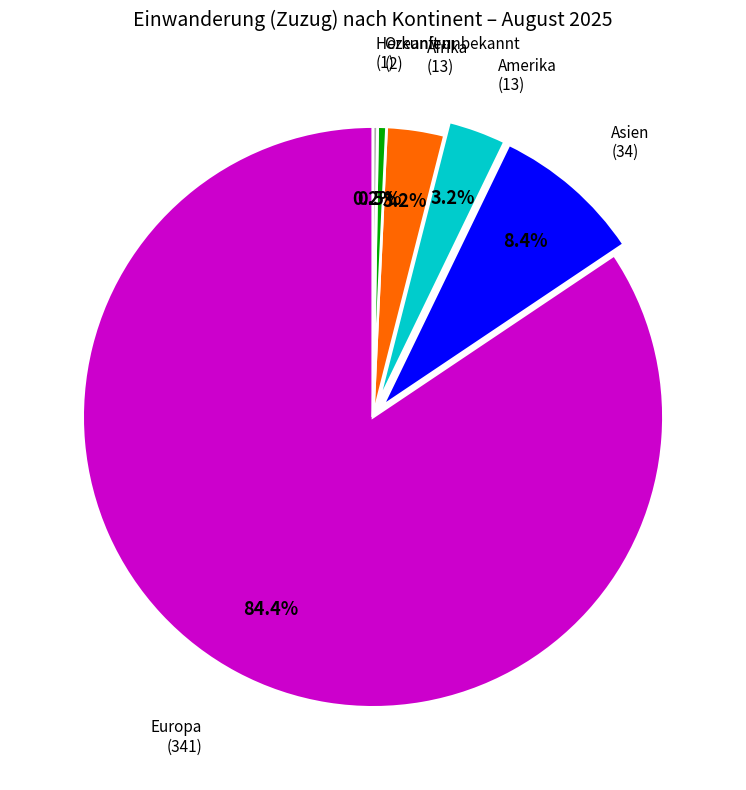

Is the sum of Amerika and Europa greater than half?

Yes